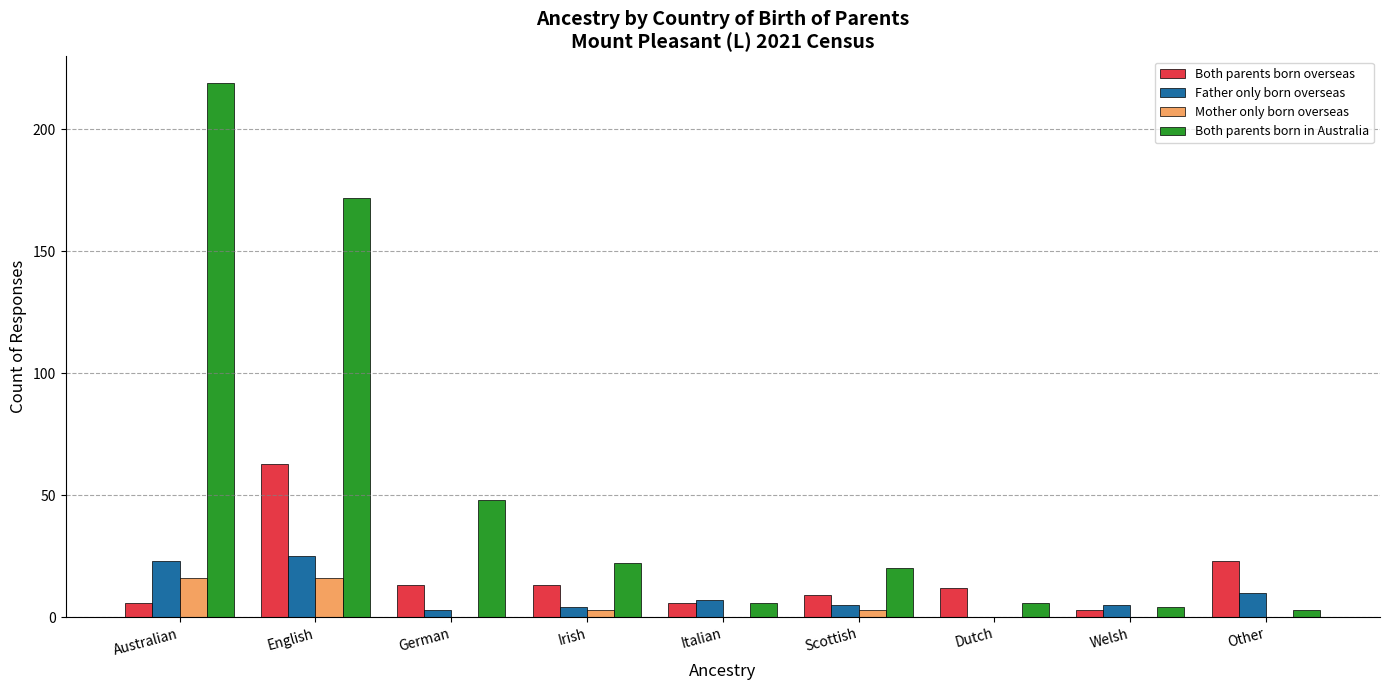

Count the number of categories in the chart.

9